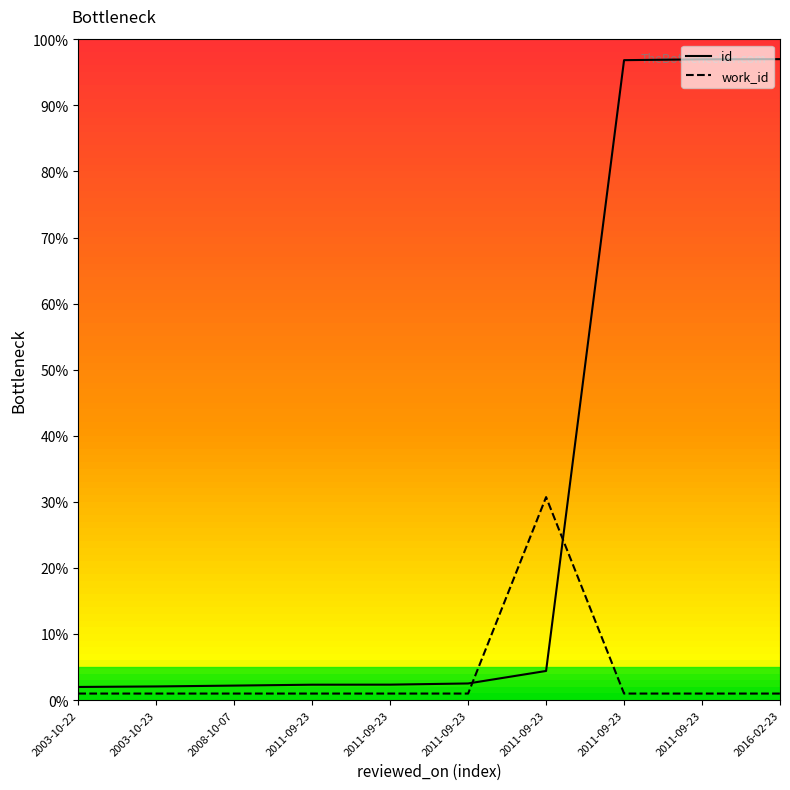

The id series shows 0.4 at 2003-10-23. True or false?

False